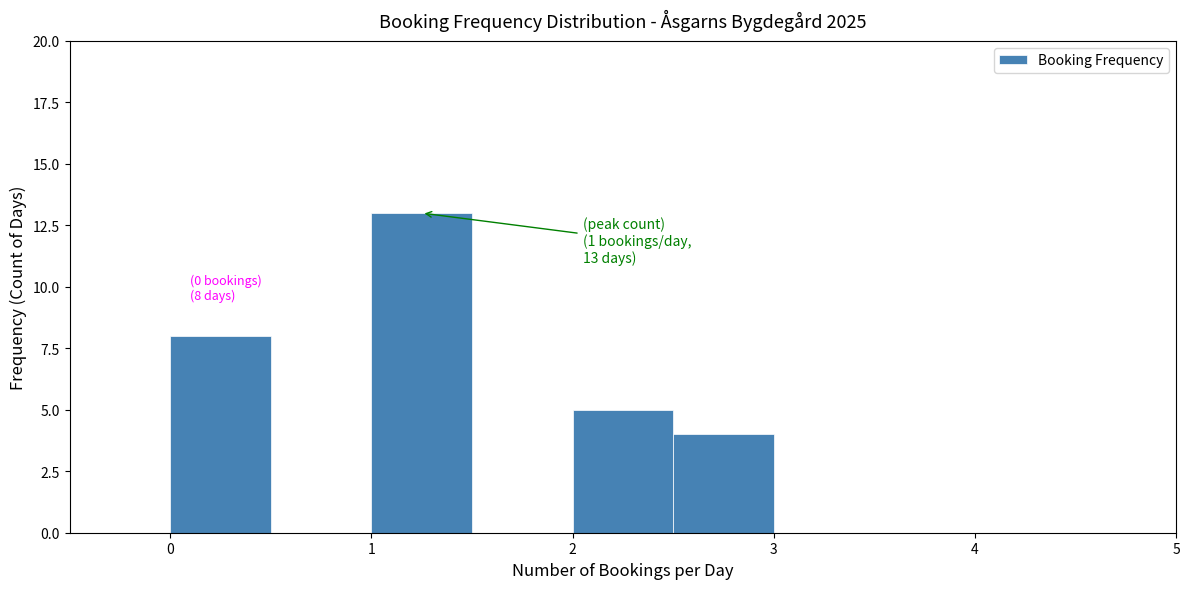

Which range on the x-axis has the tallest bar?

1.0 to 1.5